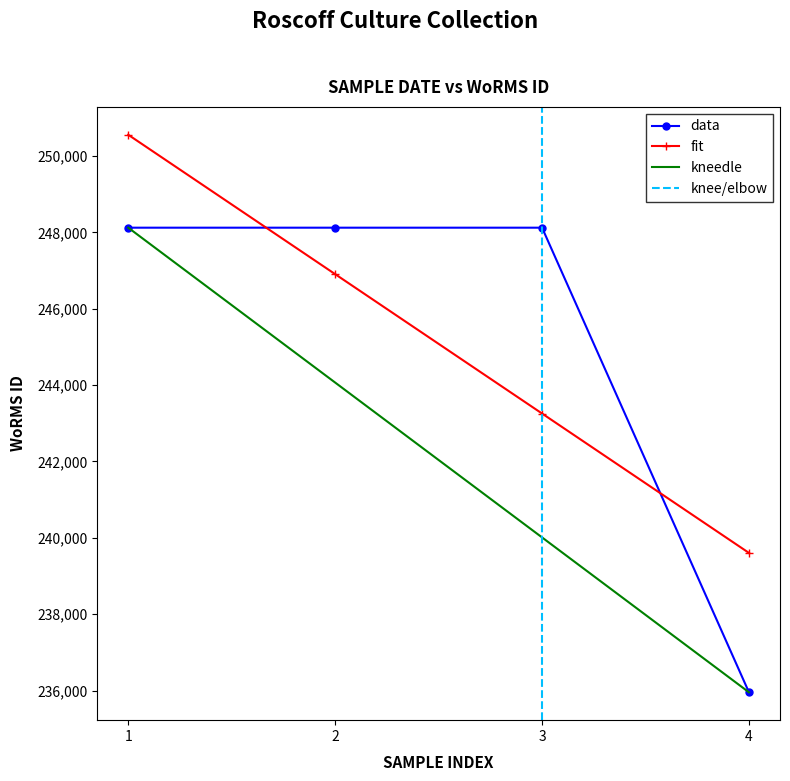

What is the sum of all values?

980327